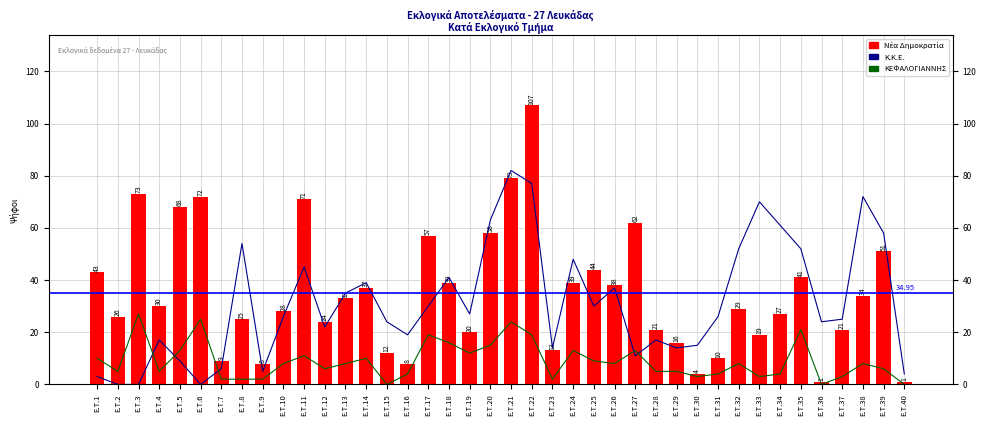

What is the spread (max minus min) of values at E.T.33?

67